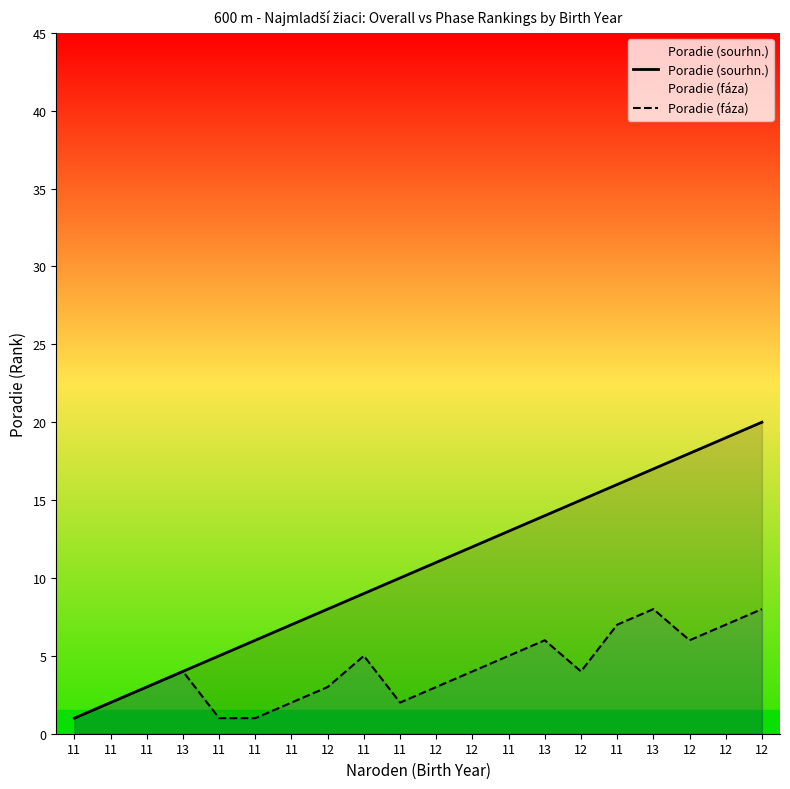

Between 12 and 12, which series saw the biggest shift?

Poradie (sourhn.)